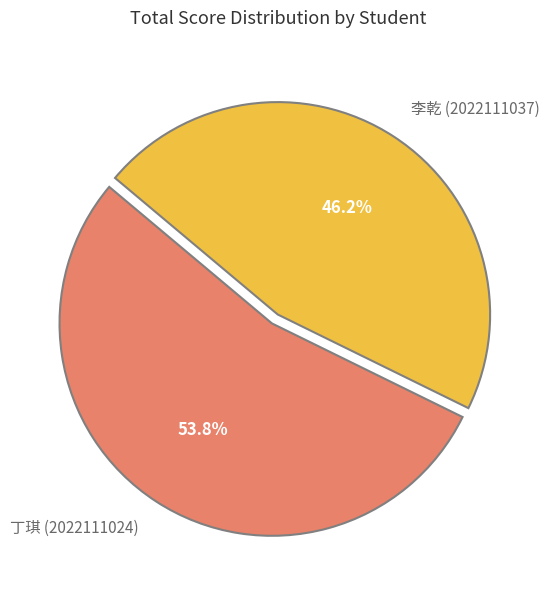

What is the ratio of the value at 丁琪 (2022111024) to the value at 李乾 (2022111037)?

1.2